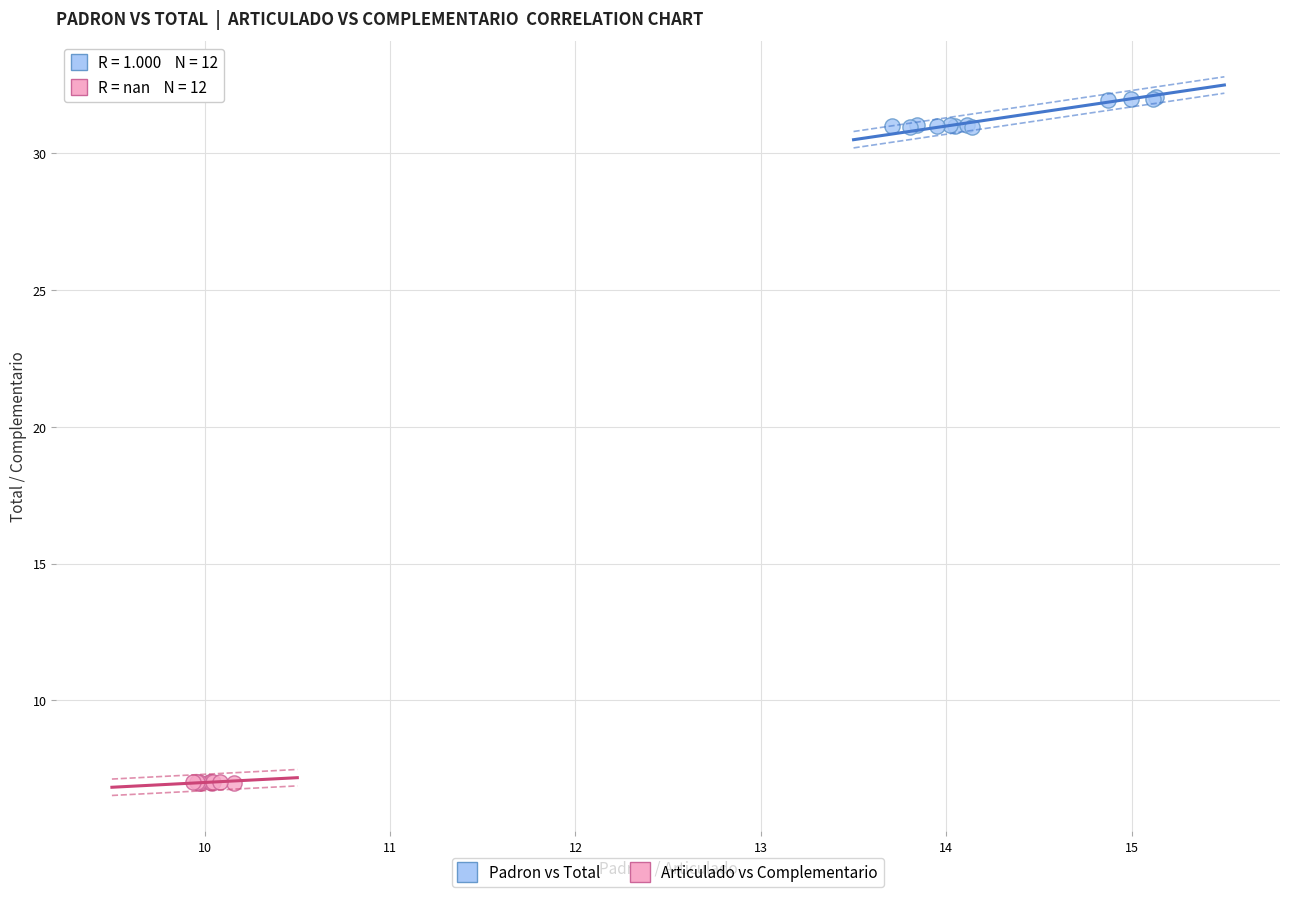

What are all the series names shown in the legend?

Padron vs Total, Articulado vs Complementario